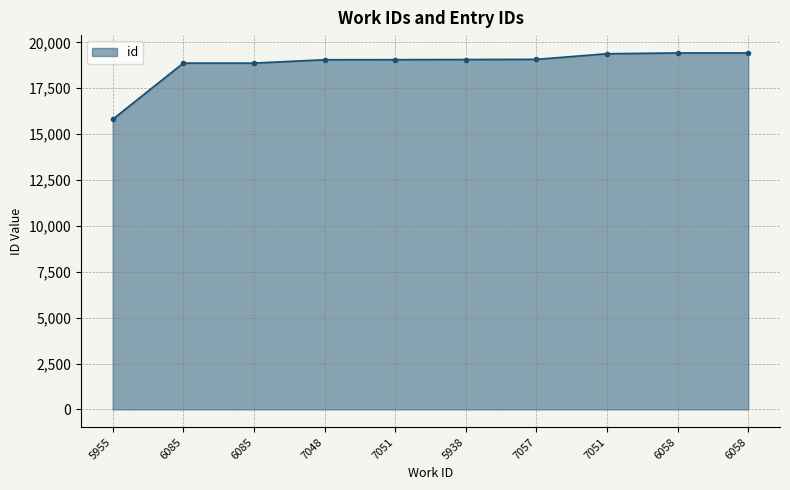

True or false: the data shows 19380 at 7051.

True